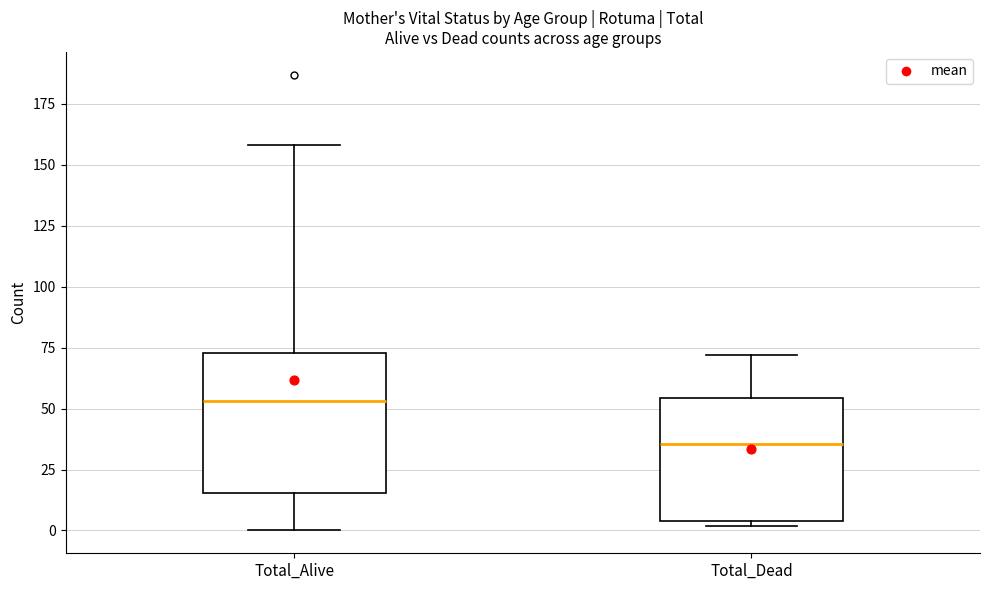

Which box's median line is the highest?

Total_Alive